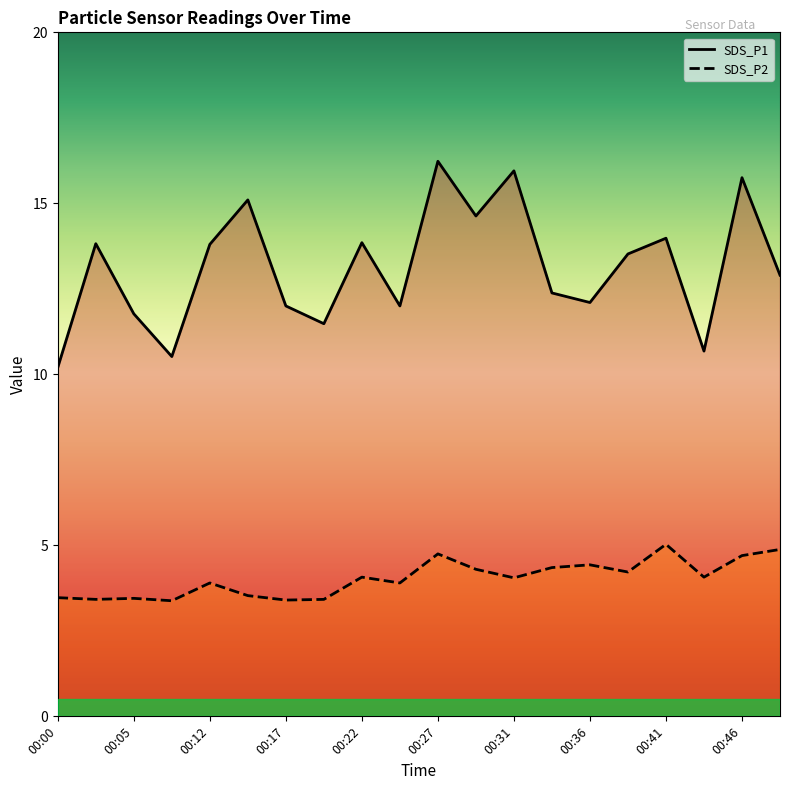

Between 00:34 and 00:44, which series saw the biggest shift?

SDS_P1